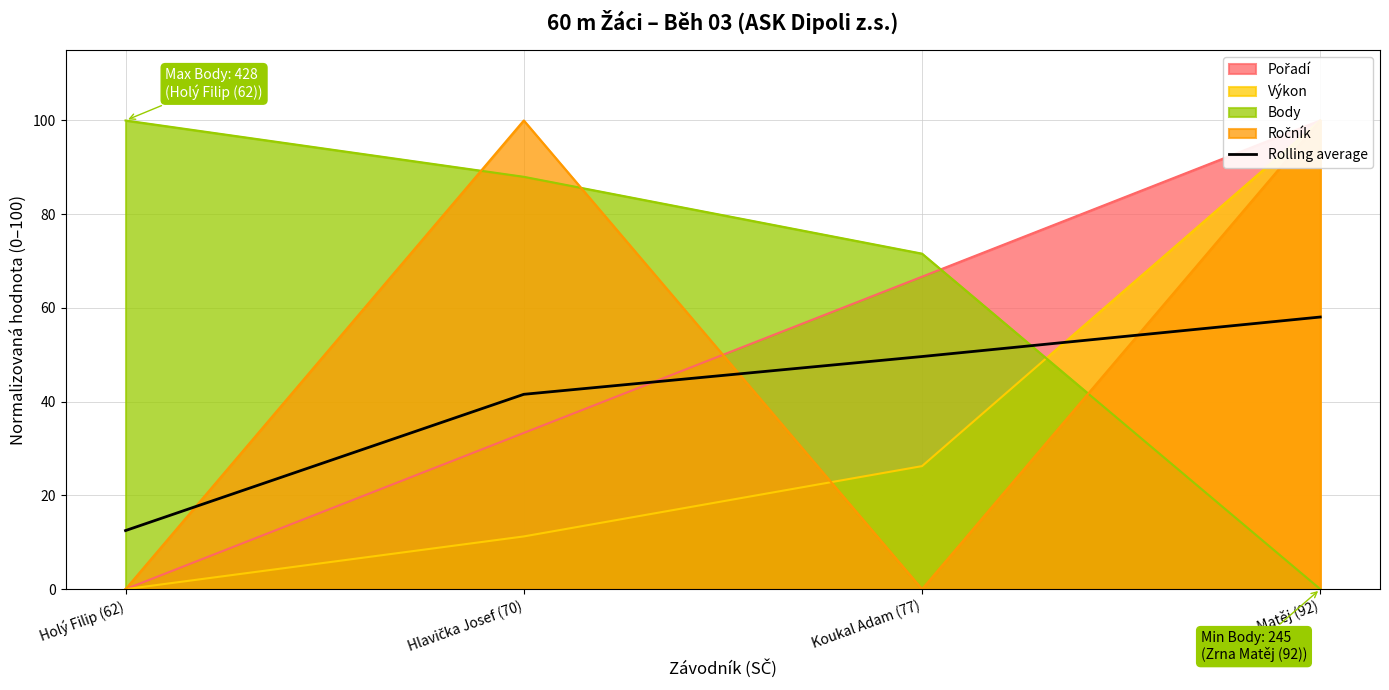

The value at Holý Filip (62) is 4.3. True or false?

False